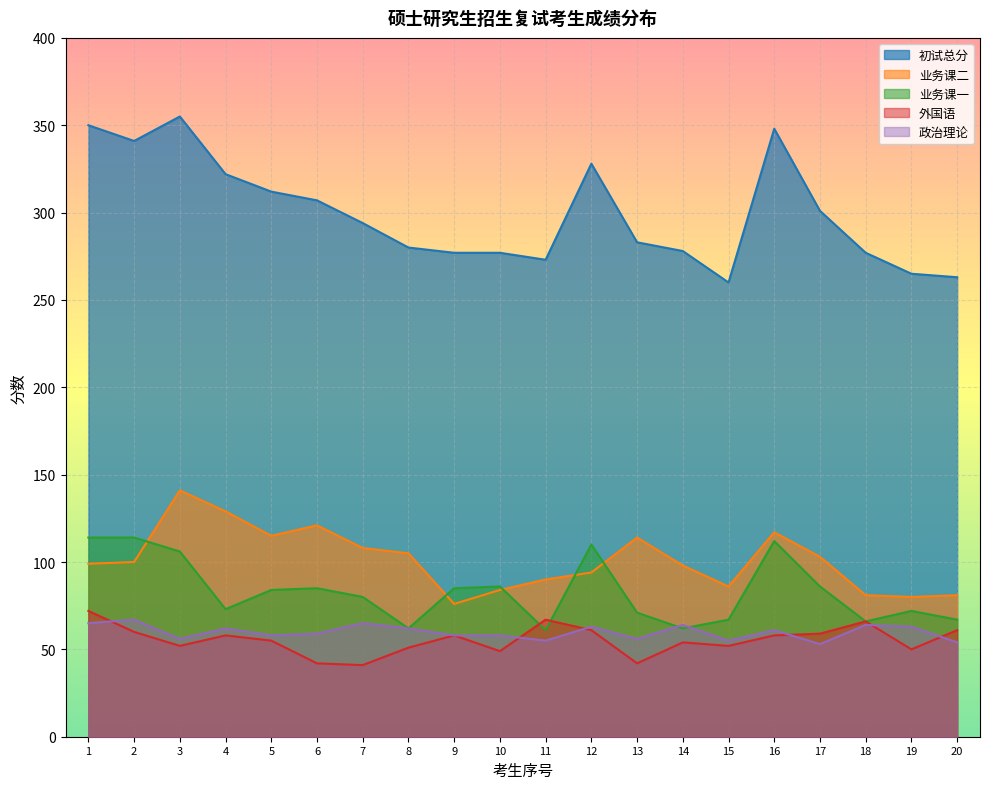

Where is the first local minimum for 初试总分?

2